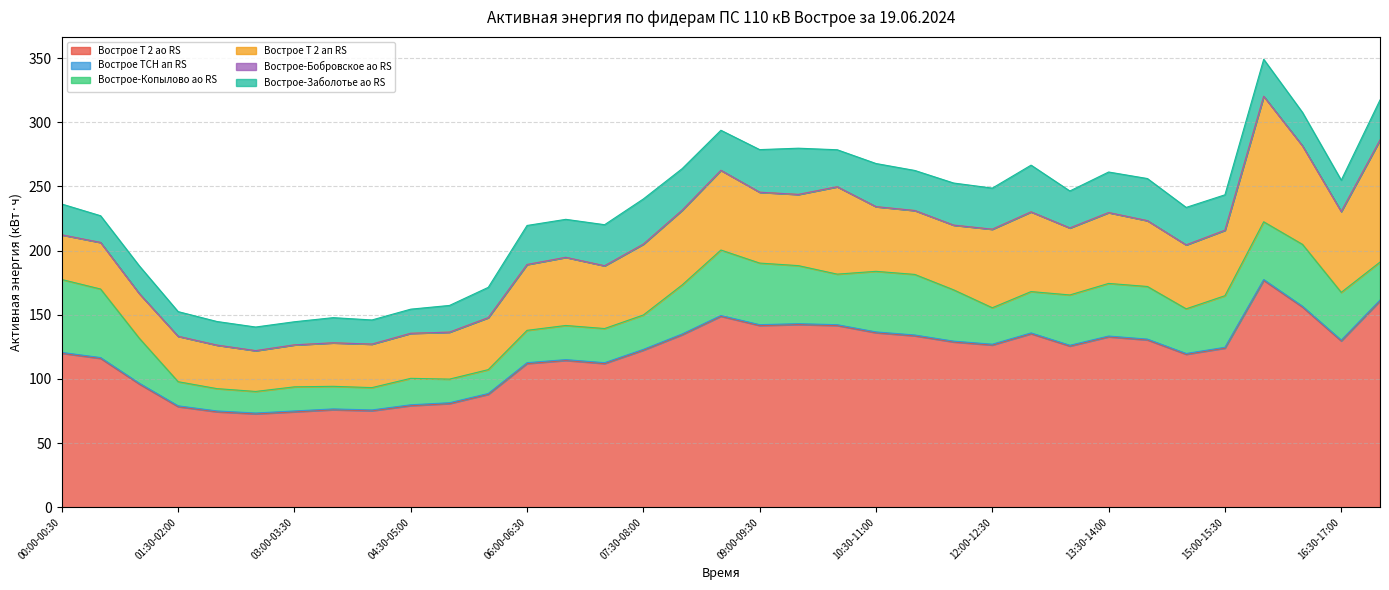

Where is the first local minimum for Вострое ТСН ап RS?

06:30-07:00